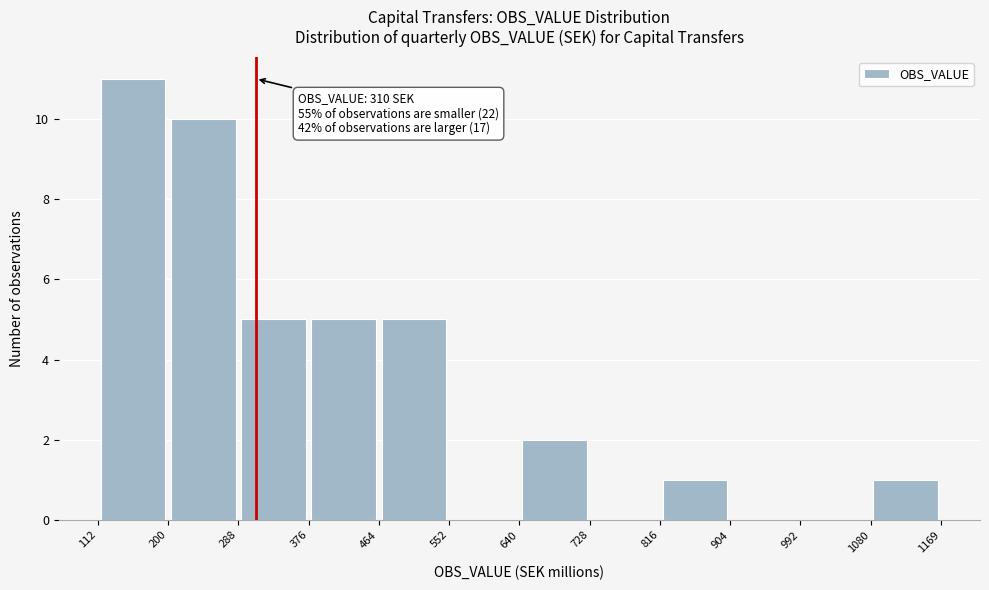

Which range on the x-axis has the tallest bar?

112 to 200